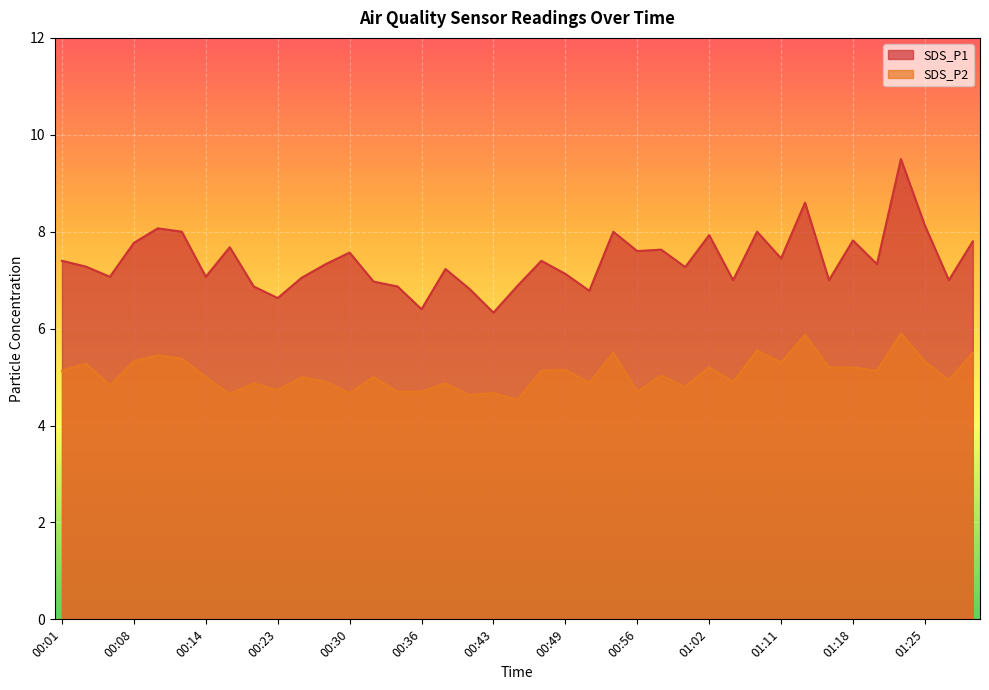

List the labels in order of SDS_P1 value, largest first.

01:22, 01:13, 01:25, 00:10, 00:12, 00:54, 01:09, 01:02, 01:18, 01:29, 00:08, 00:19, 00:58, 00:56, 00:30, 01:11, 00:01, 00:47, 00:27, 01:20, 00:03, 01:00, 00:38, 00:49, 00:05, 00:14, 00:25, 01:05, 01:16, 01:27, 00:32, 00:45, 00:21, 00:34, 00:41, 00:52, 00:23, 00:36, 00:43